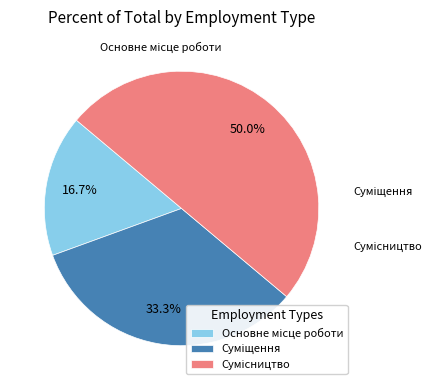

What is the change in value from Основне місце роботи to Суміщення?

+1